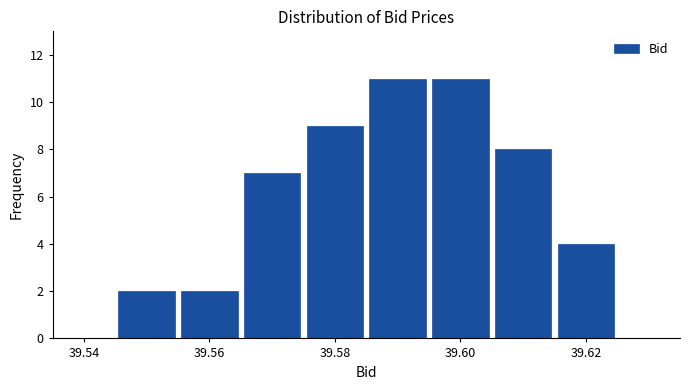

Reading left to right, transcribe this chart: for each bar, give the range it covers on the x-axis and its height. Neither the bar edges nor the heights are printed on the chart, so give them approximately, as read against the axes.

39.545 to 39.555: 2
39.555 to 39.565: 2
39.565 to 39.575: 7
39.575 to 39.585: 9
39.585 to 39.595: 11
39.595 to 39.605: 11
39.605 to 39.615: 8
39.615 to 39.625: 4